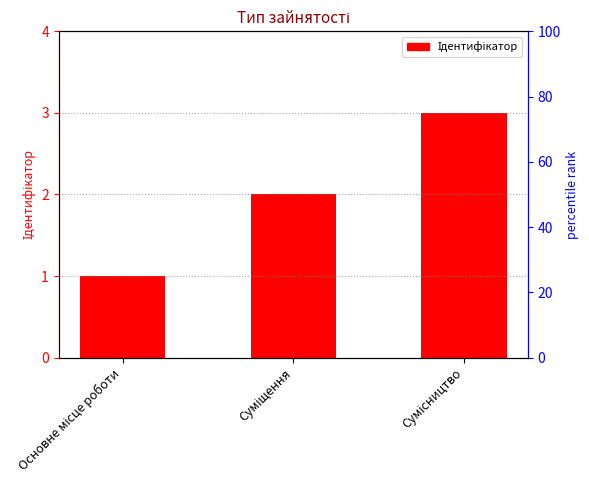

What is the label of the 1st bar from the right?

Сумісництво